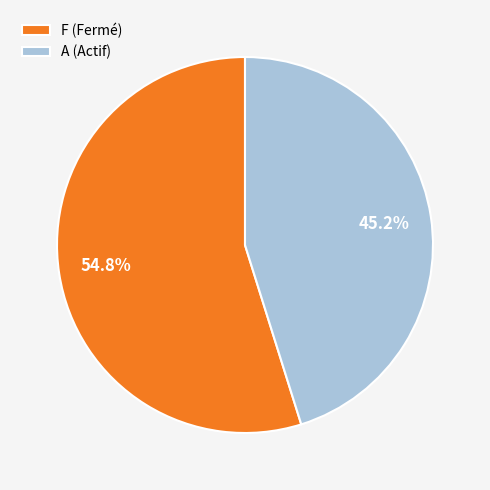

What percentage is NOT represented by A (Actif)?

54.8%